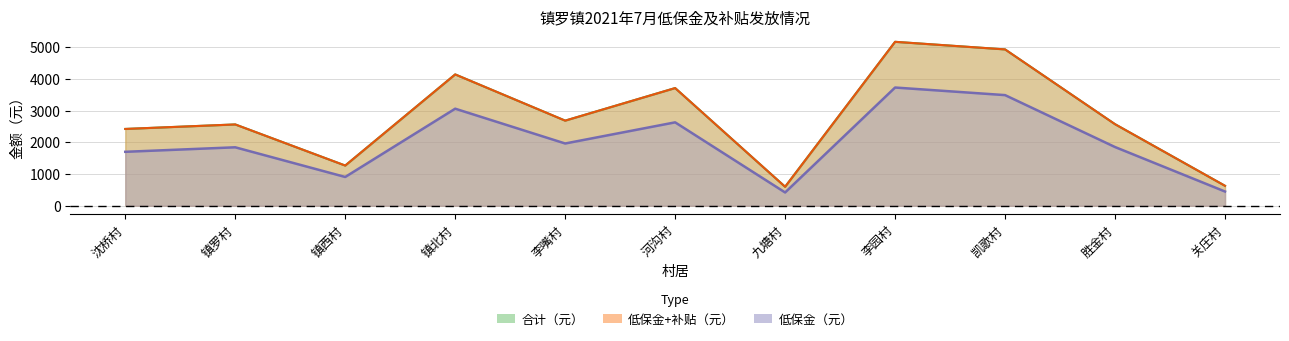

Where is the first local maximum for 低保金（元）?

镇罗村